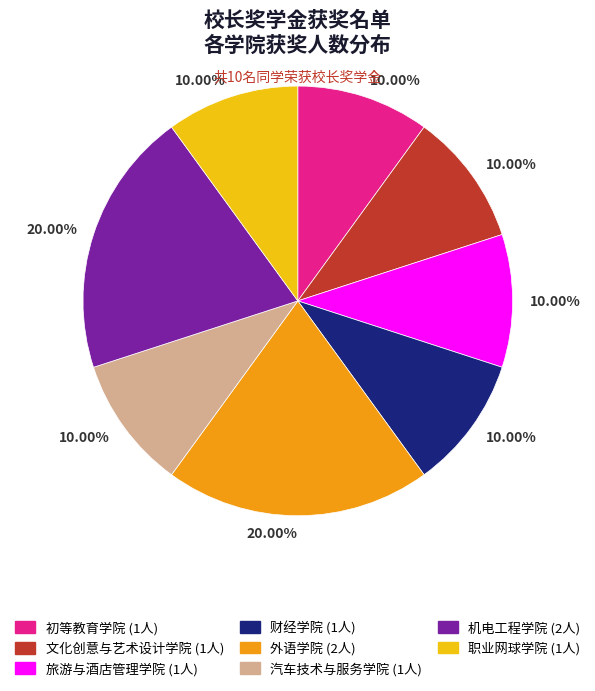

Is there any slice that represents more than half of the pie?

No